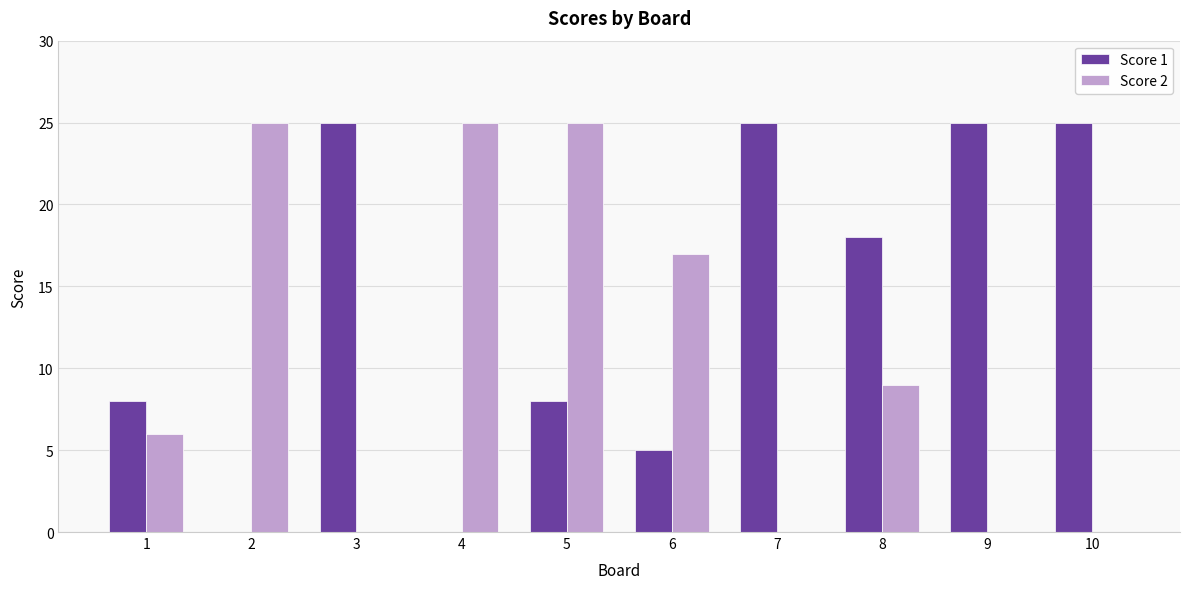

At which category is the sum across all series the highest?

5